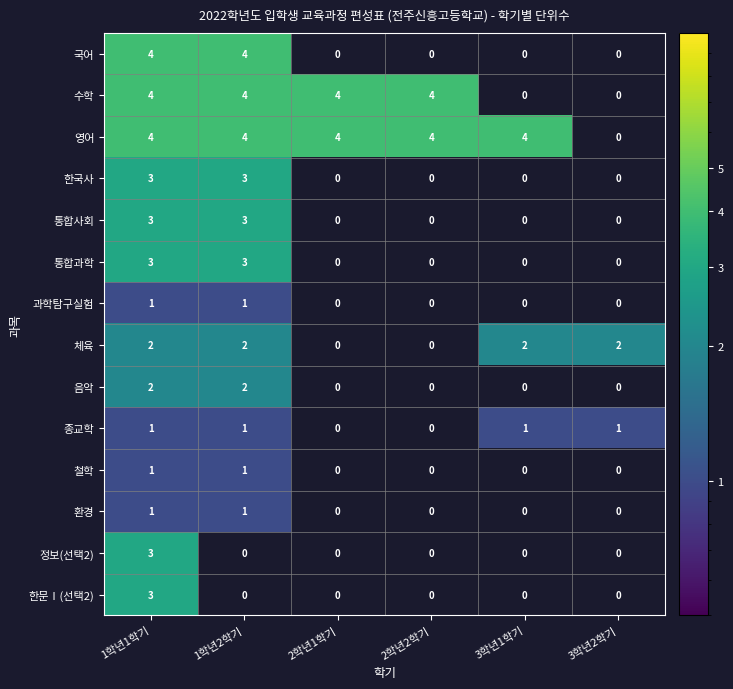

The value of 영어 at 1학년1학기 is 7. True or false?

False